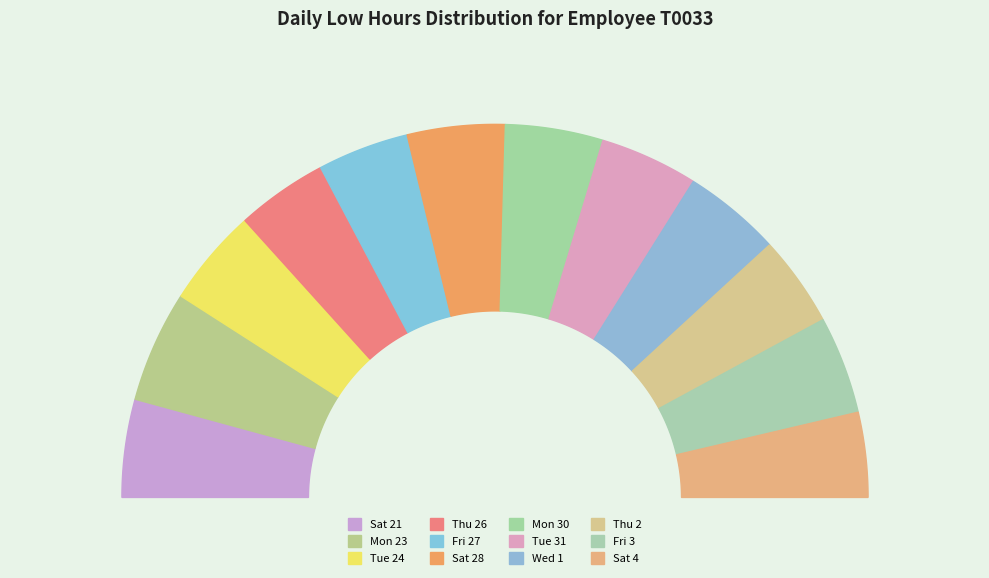

Does any single category account for the majority?

No